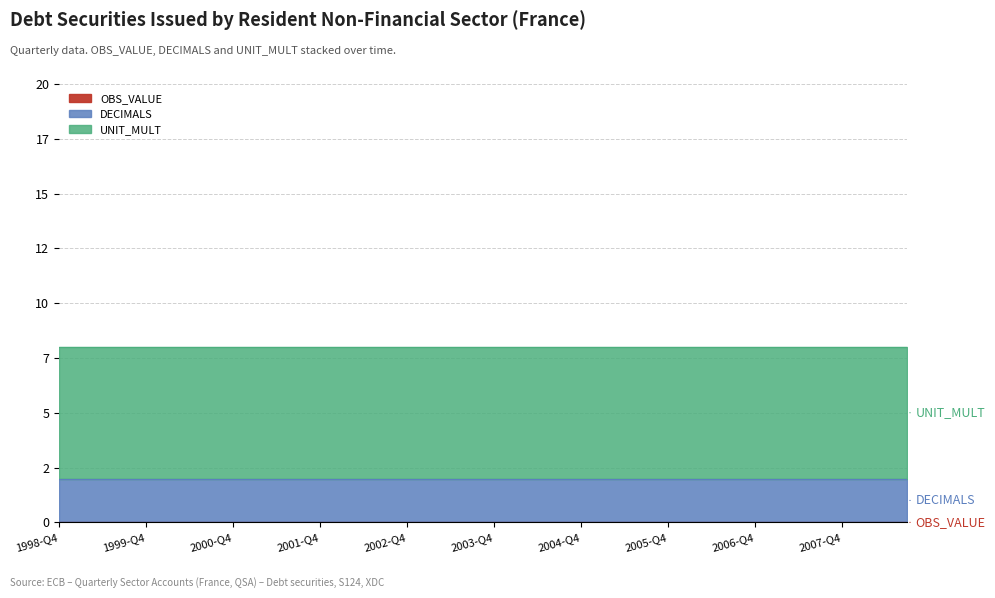

Reading left to right, extract all data points from this chart.

OBS_VALUE: 1998-Q4=0	1999-Q1=0	1999-Q2=0	1999-Q3=0	1999-Q4=0	2000-Q1=0	2000-Q2=0	2000-Q3=0	2000-Q4=0	2001-Q1=0	2001-Q2=0	2001-Q3=0	2001-Q4=0	2002-Q1=0	2002-Q2=0	2002-Q3=0	2002-Q4=0	2003-Q1=0	2003-Q2=0	2003-Q3=0	2003-Q4=0	2004-Q1=0	2004-Q2=0	2004-Q3=0	2004-Q4=0	2005-Q1=0	2005-Q2=0	2005-Q3=0	2005-Q4=0	2006-Q1=0	2006-Q2=0	2006-Q3=0	2006-Q4=0	2007-Q1=0	2007-Q2=0	2007-Q3=0	2007-Q4=0	2008-Q1=0	2008-Q2=0	2008-Q3=0
DECIMALS: 1998-Q4=2	1999-Q1=2	1999-Q2=2	1999-Q3=2	1999-Q4=2	2000-Q1=2	2000-Q2=2	2000-Q3=2	2000-Q4=2	2001-Q1=2	2001-Q2=2	2001-Q3=2	2001-Q4=2	2002-Q1=2	2002-Q2=2	2002-Q3=2	2002-Q4=2	2003-Q1=2	2003-Q2=2	2003-Q3=2	2003-Q4=2	2004-Q1=2	2004-Q2=2	2004-Q3=2	2004-Q4=2	2005-Q1=2	2005-Q2=2	2005-Q3=2	2005-Q4=2	2006-Q1=2	2006-Q2=2	2006-Q3=2	2006-Q4=2	2007-Q1=2	2007-Q2=2	2007-Q3=2	2007-Q4=2	2008-Q1=2	2008-Q2=2	2008-Q3=2
UNIT_MULT: 1998-Q4=6	1999-Q1=6	1999-Q2=6	1999-Q3=6	1999-Q4=6	2000-Q1=6	2000-Q2=6	2000-Q3=6	2000-Q4=6	2001-Q1=6	2001-Q2=6	2001-Q3=6	2001-Q4=6	2002-Q1=6	2002-Q2=6	2002-Q3=6	2002-Q4=6	2003-Q1=6	2003-Q2=6	2003-Q3=6	2003-Q4=6	2004-Q1=6	2004-Q2=6	2004-Q3=6	2004-Q4=6	2005-Q1=6	2005-Q2=6	2005-Q3=6	2005-Q4=6	2006-Q1=6	2006-Q2=6	2006-Q3=6	2006-Q4=6	2007-Q1=6	2007-Q2=6	2007-Q3=6	2007-Q4=6	2008-Q1=6	2008-Q2=6	2008-Q3=6